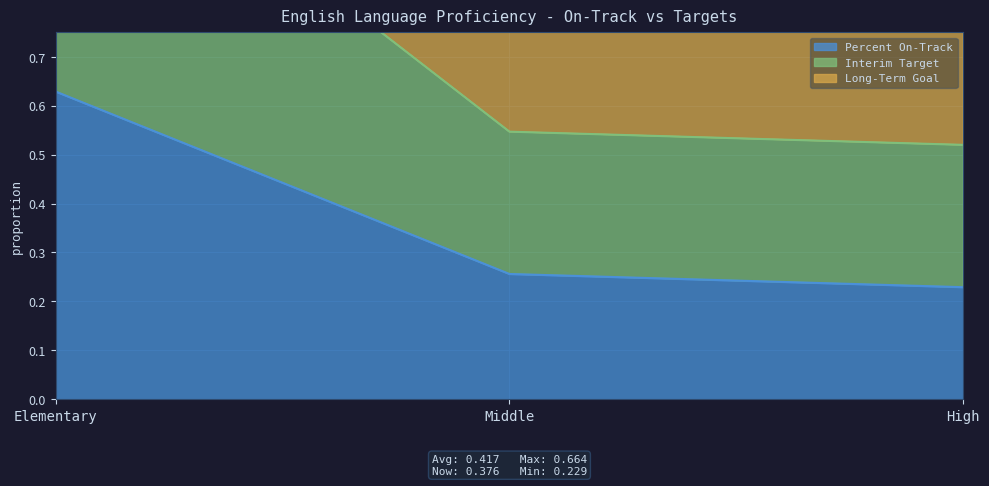

Is the value of Long-Term Goal at High greater than the value of Interim Target at High?

No